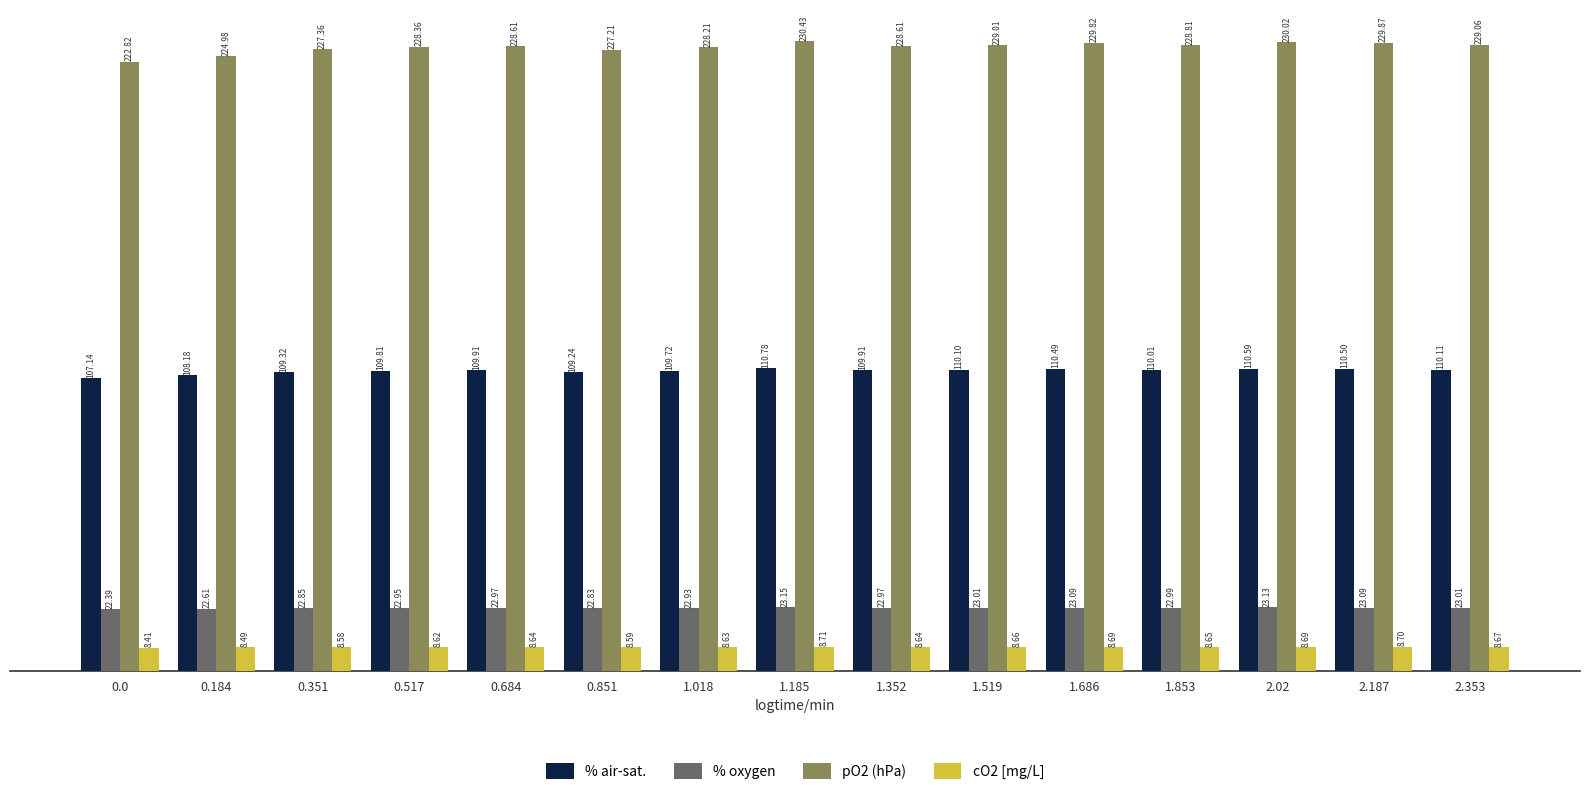

What is the label of the 14th bar from the left?

2.187